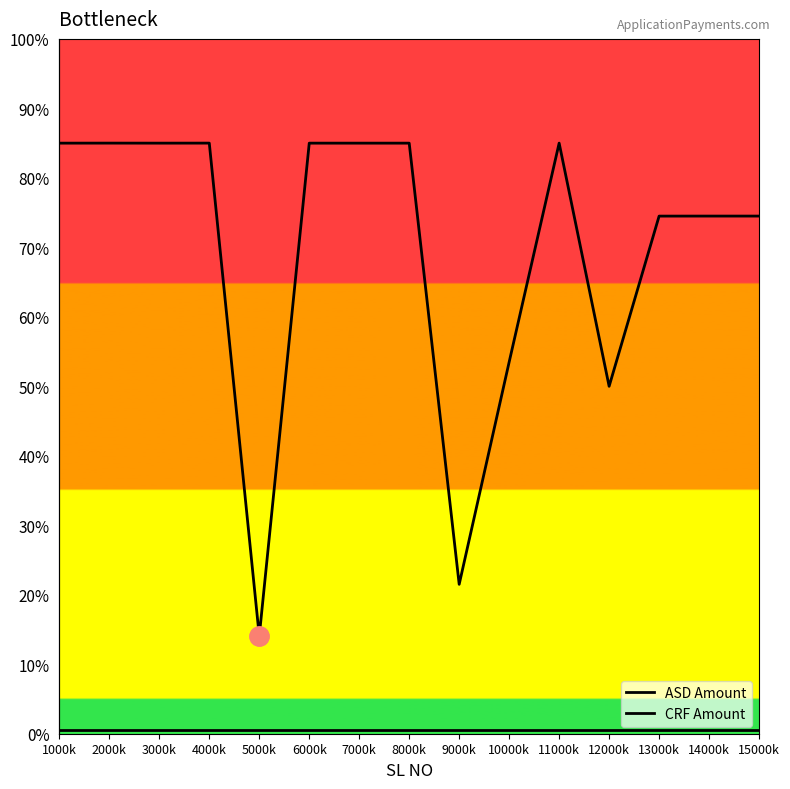

At 14000k, list the series in order from smallest to largest.

CRF Amount, ASD Amount